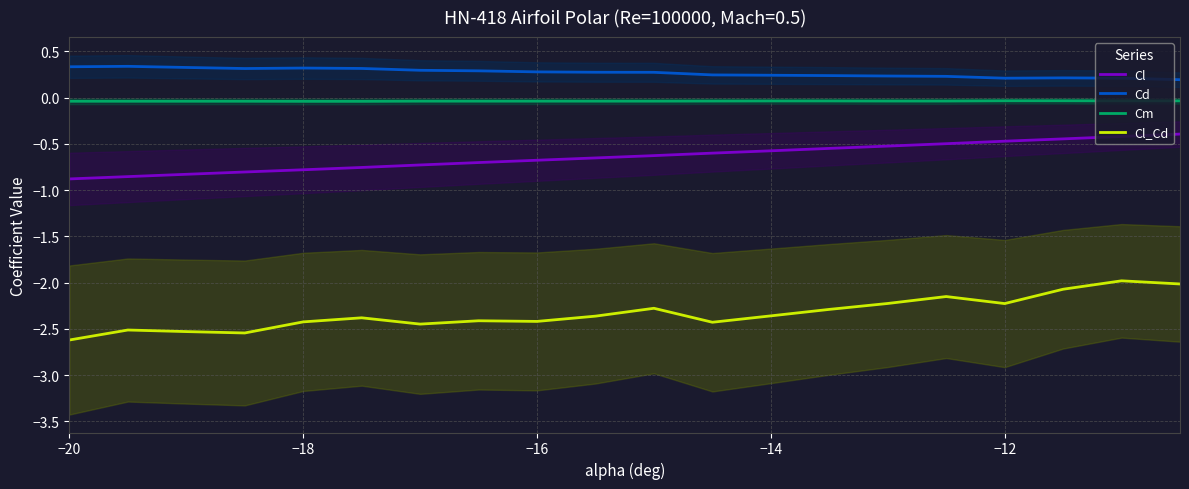

True or false: Cd and Cm intersect in this chart.

False